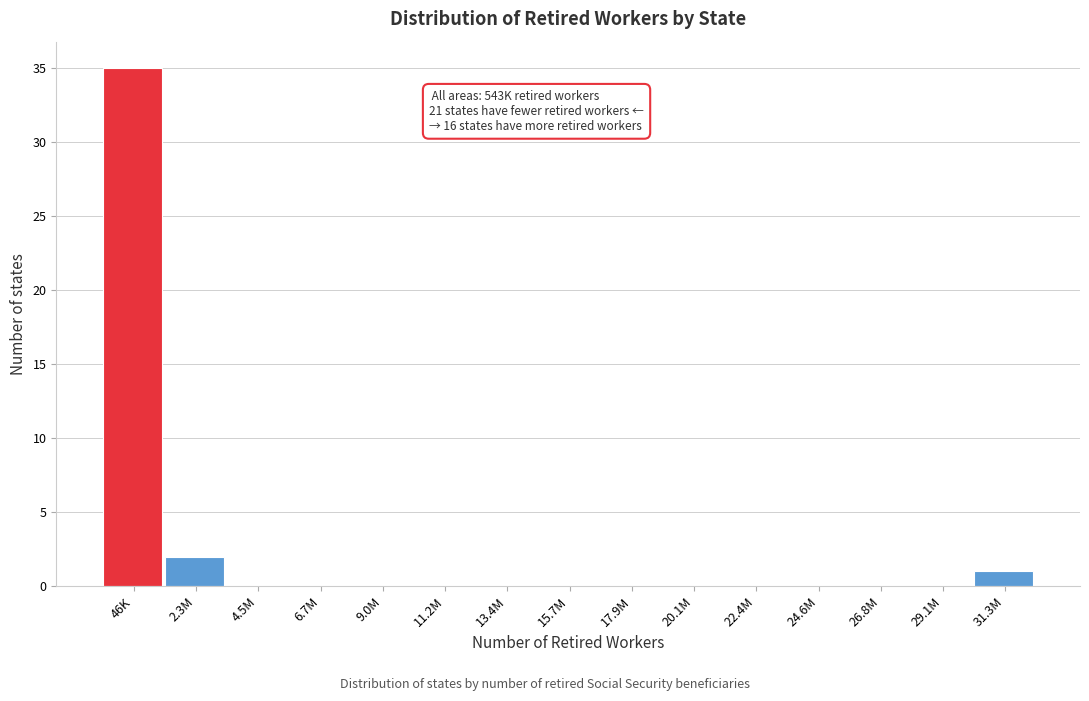

Reading left to right, extract all data points from this chart.

46K=35	2.3M=2	4.5M=0	6.7M=0	9.0M=0	11.2M=0	13.4M=0	15.7M=0	17.9M=0	20.1M=0	22.4M=0	24.6M=0	26.8M=0	29.1M=0	31.3M=1